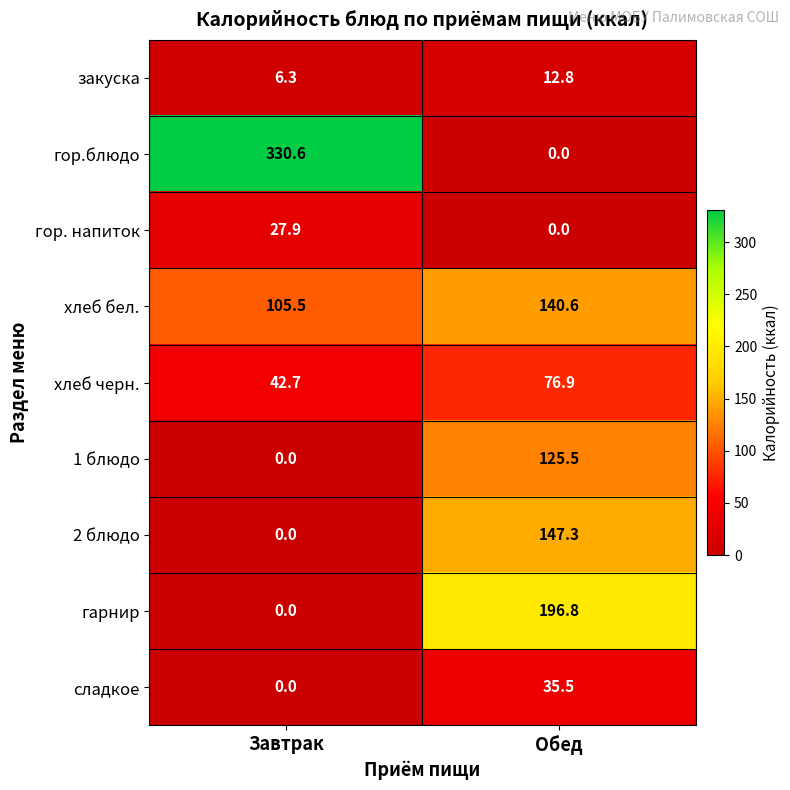

The гор.блюдо series shows 0.0 at Обед. True or false?

True